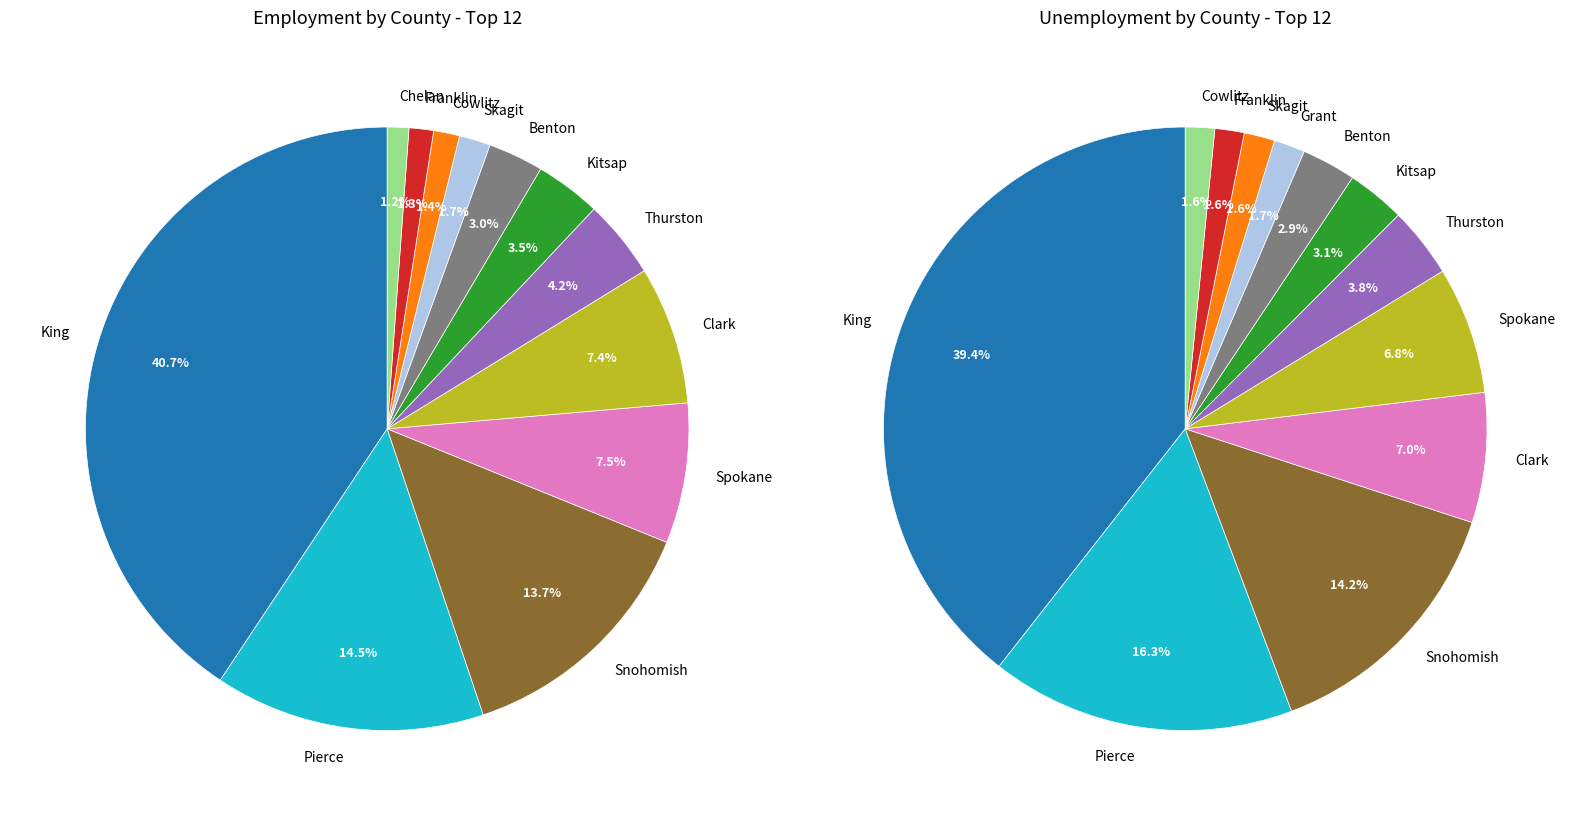

Which series has the largest range (max minus min)?

employment